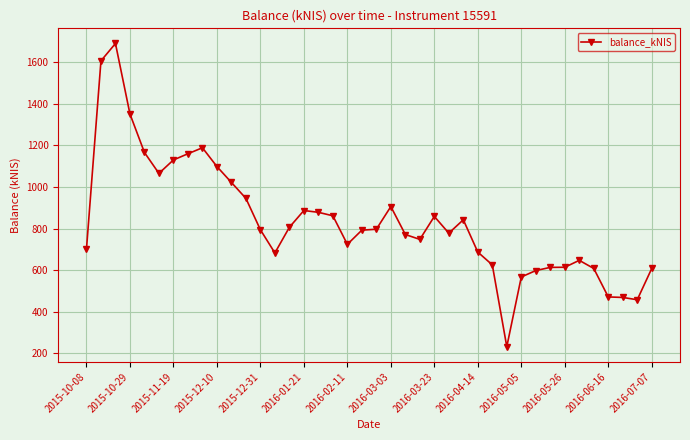

True or false: there are more than 2 points higher than both neighbors.

True